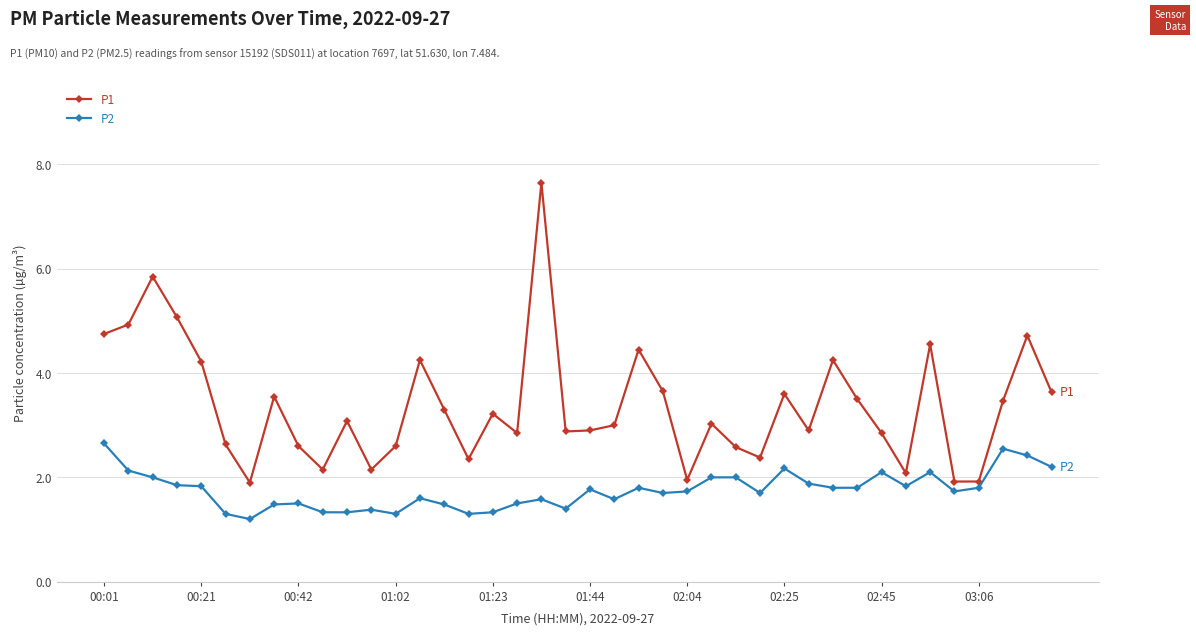

Which series has the widest spread of values?

P1